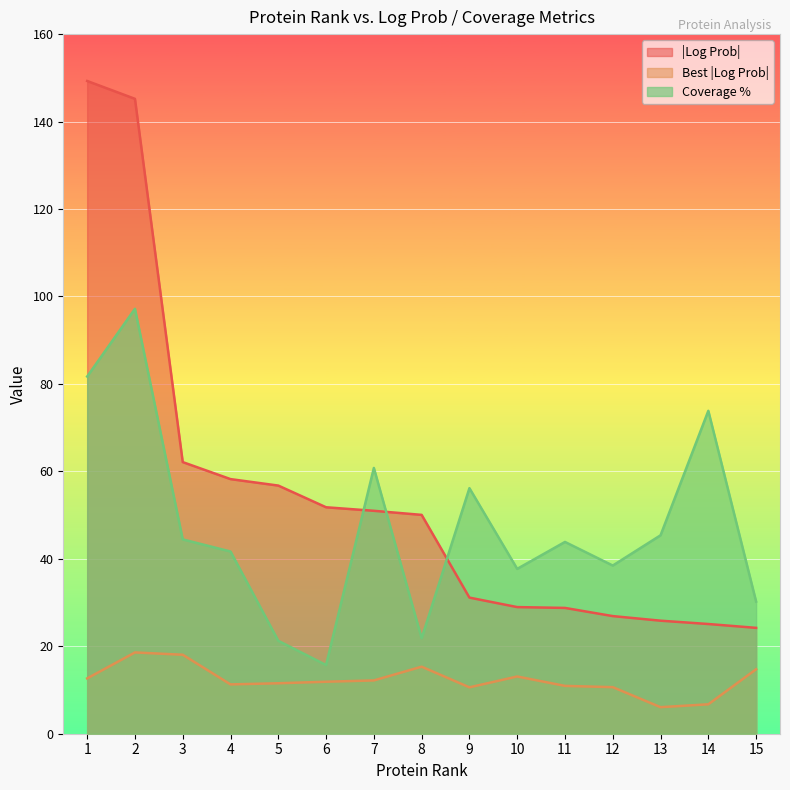

True or false: Coverage % and Best |Log Prob| cross at least once.

False